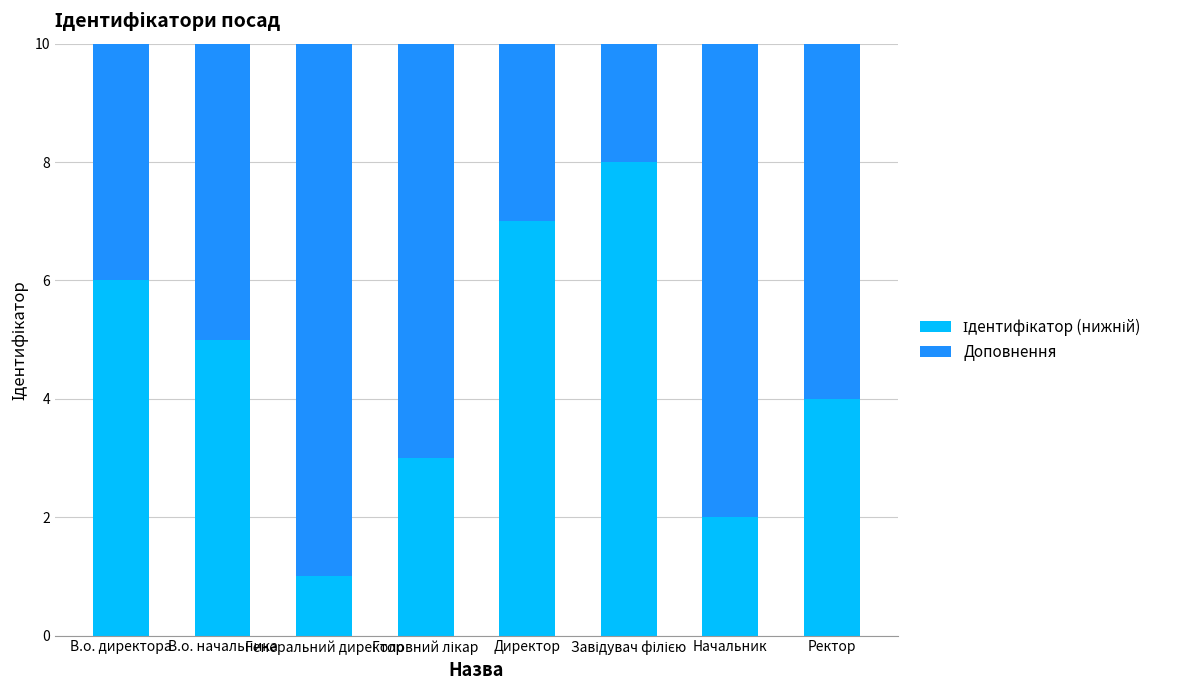

What is the total value across all series at Начальник?

10